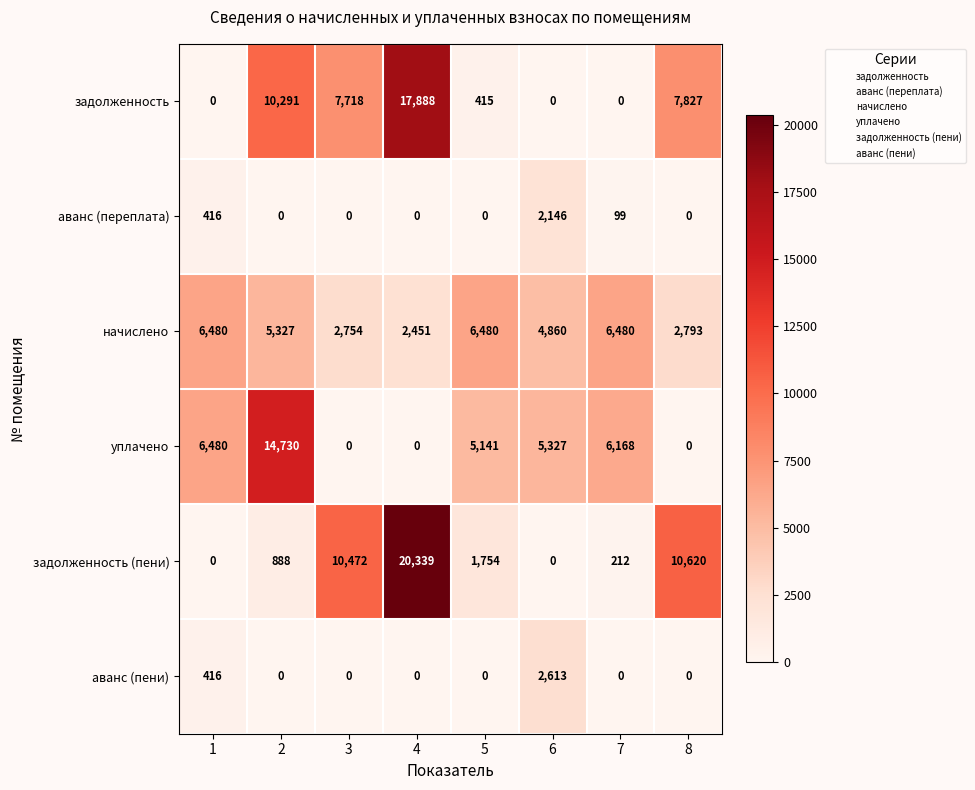

Which category has the highest value in the аванс (пени) series?

6